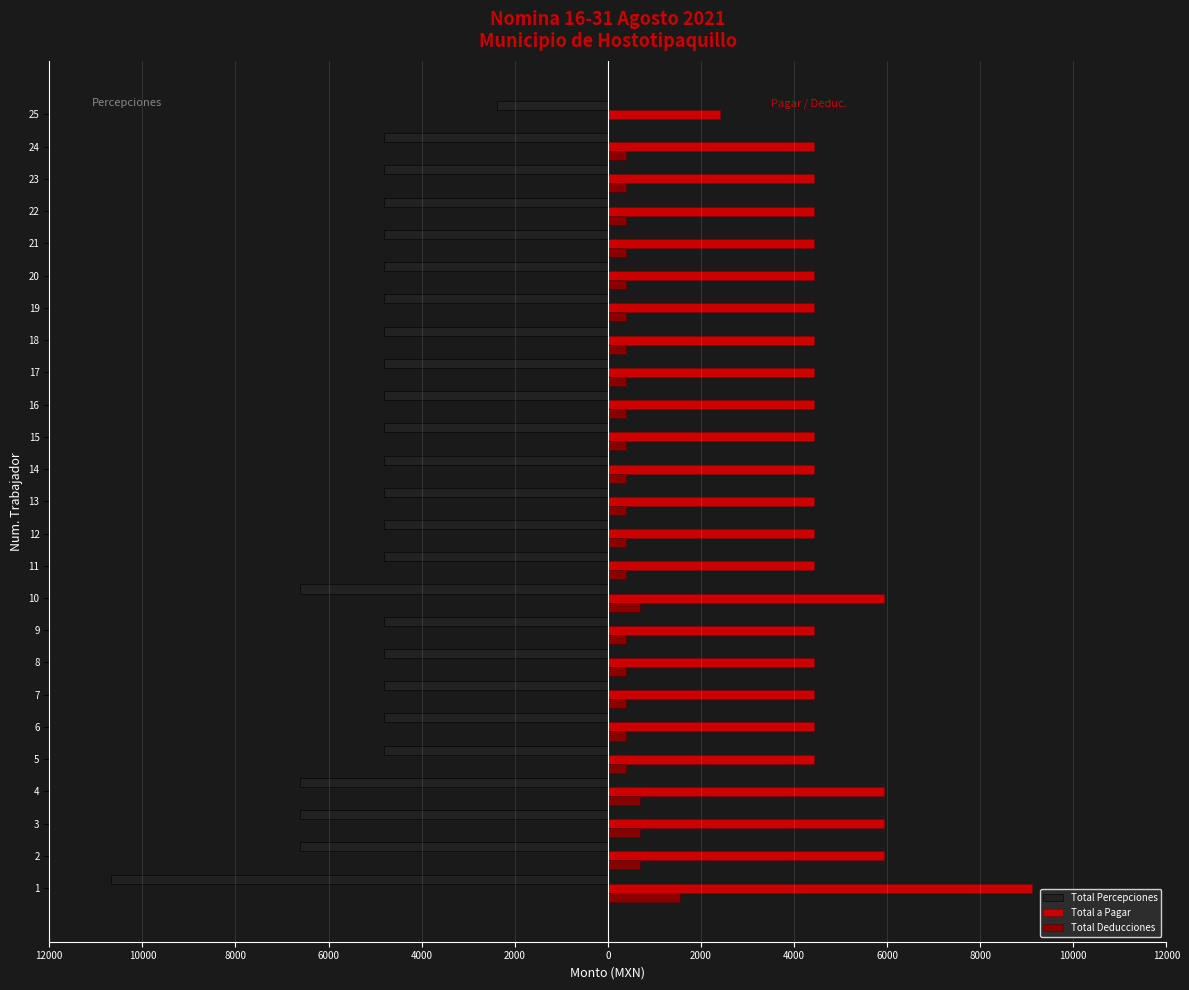

What are all the series names shown in the legend?

Total Percepciones, Total a Pagar, Total Deducciones